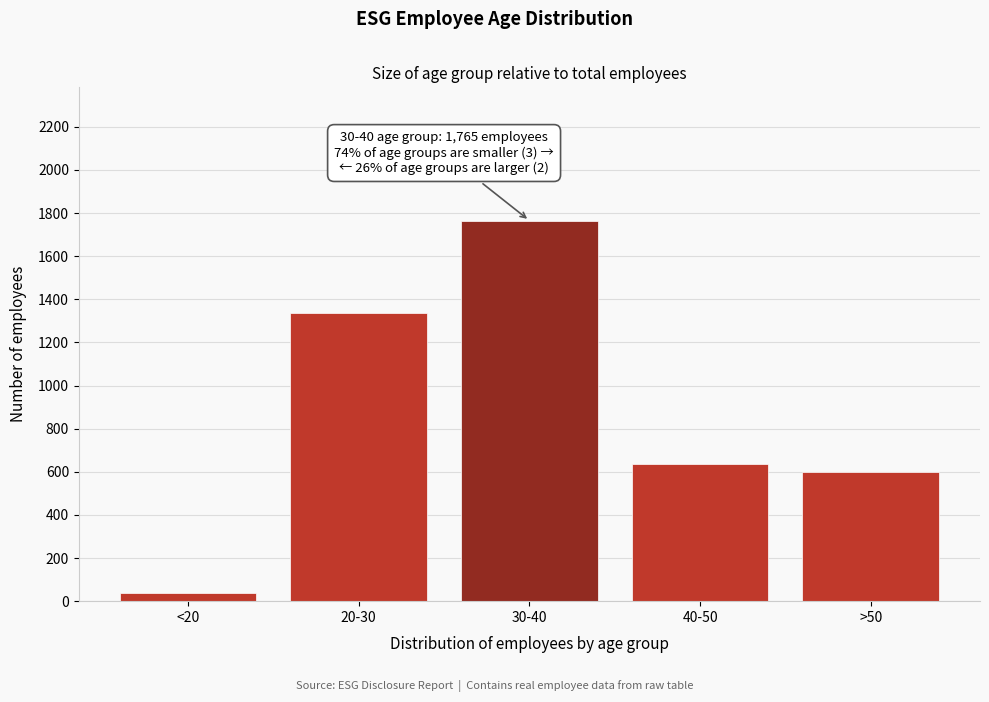

Reading right to left, transcribe all the data shown in this chart.

599	636	1765	1337	37